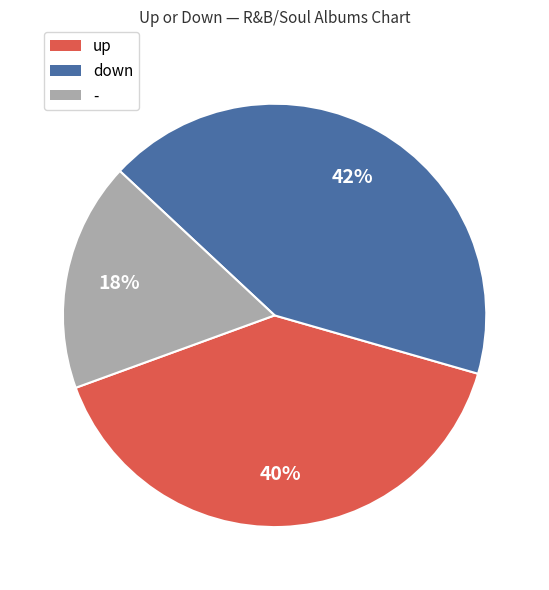

Which slice is the largest?

down